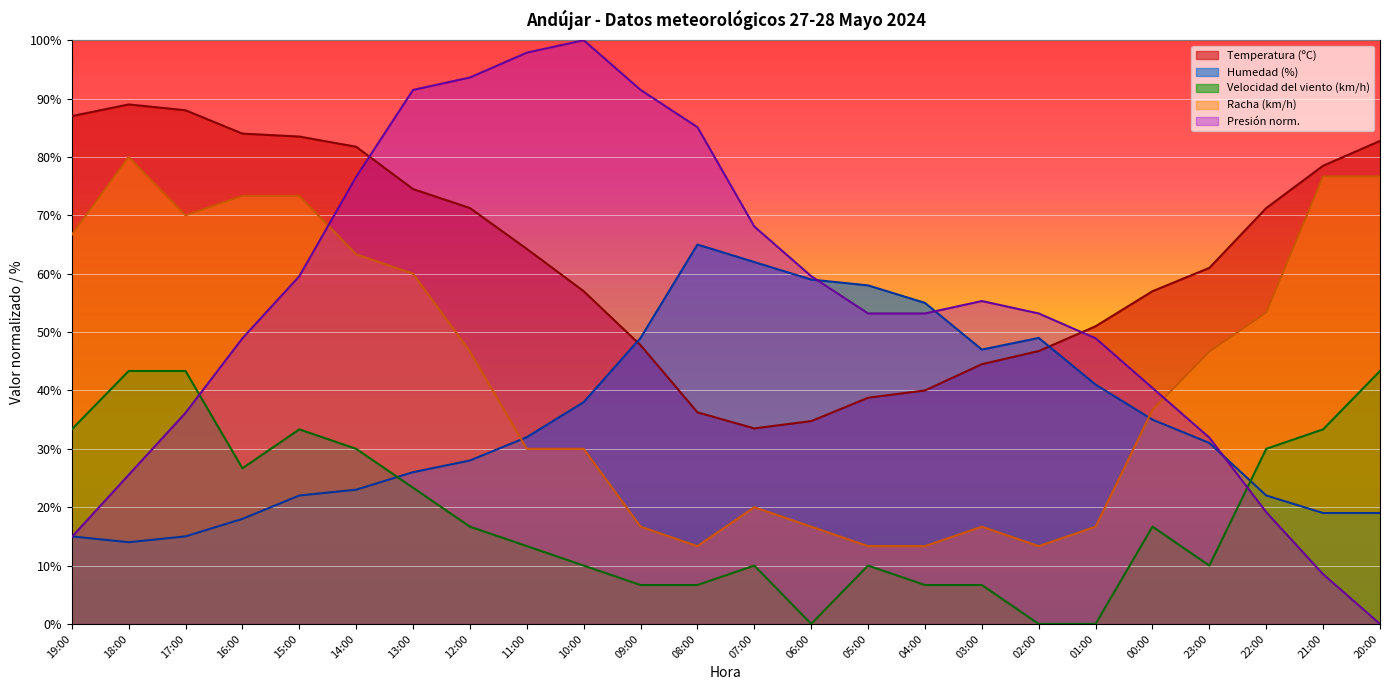

Between which two adjacent categories do Presión norm. and Racha (km/h) first intersect?

15:00 and 14:00